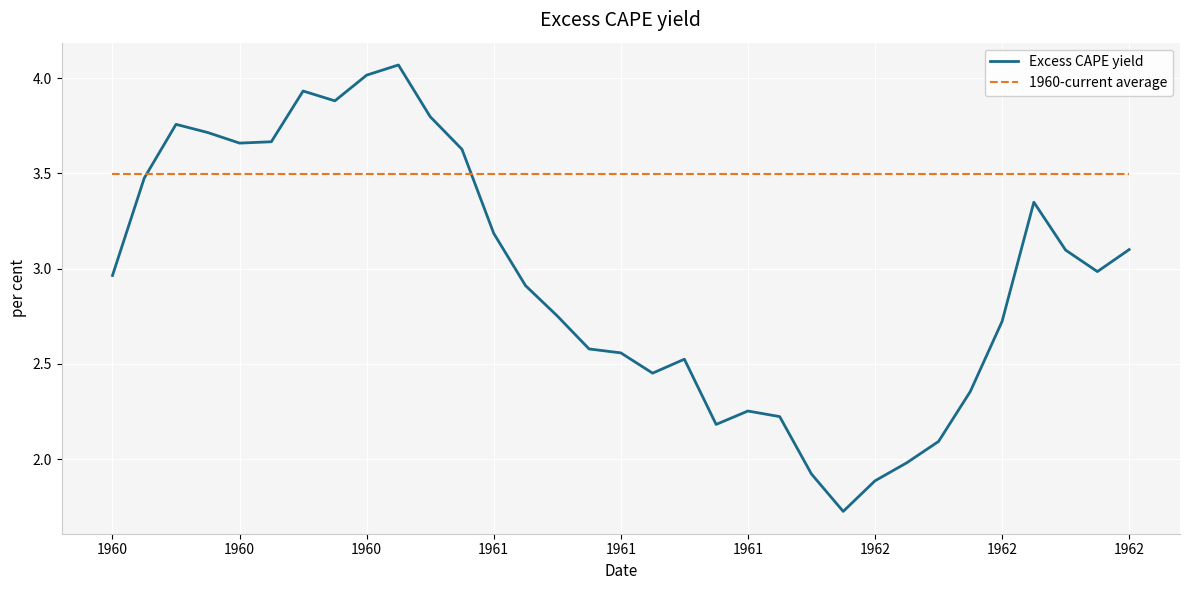

What is the minimum value for Excess CAPE yield?

1.7